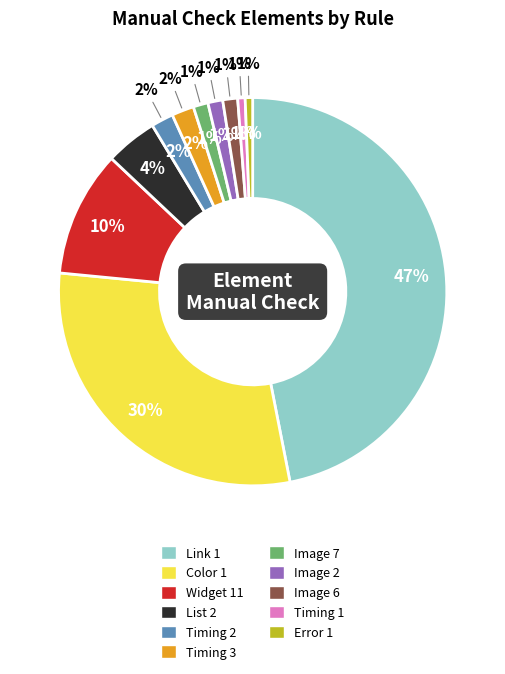

Is List 2 the majority of the pie?

No